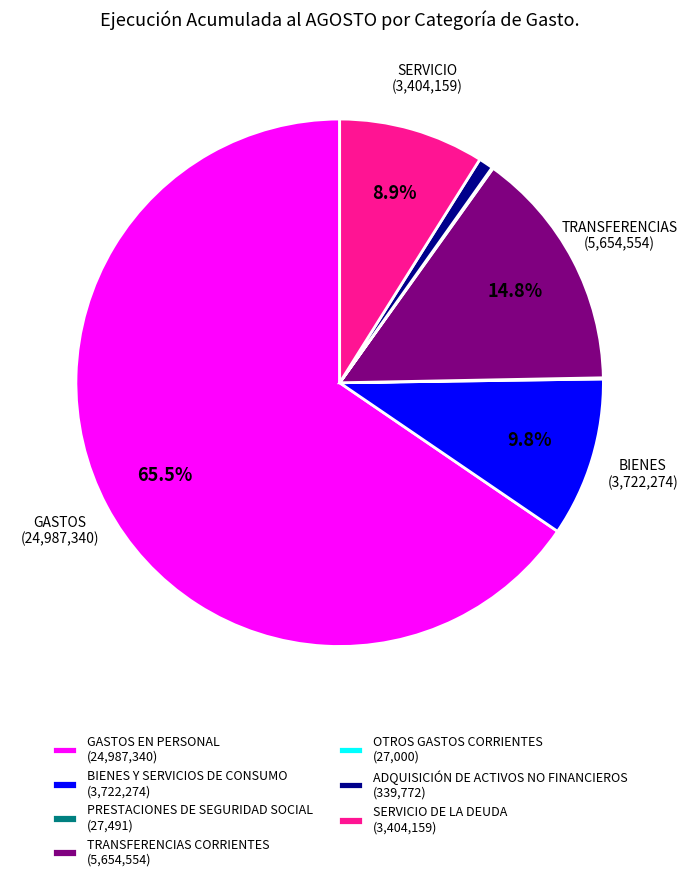

Combined, do TRANSFERENCIAS CORRIENTES (5,654,554) and BIENES Y SERVICIOS DE CONSUMO (3,722,274) account for over 50%?

No